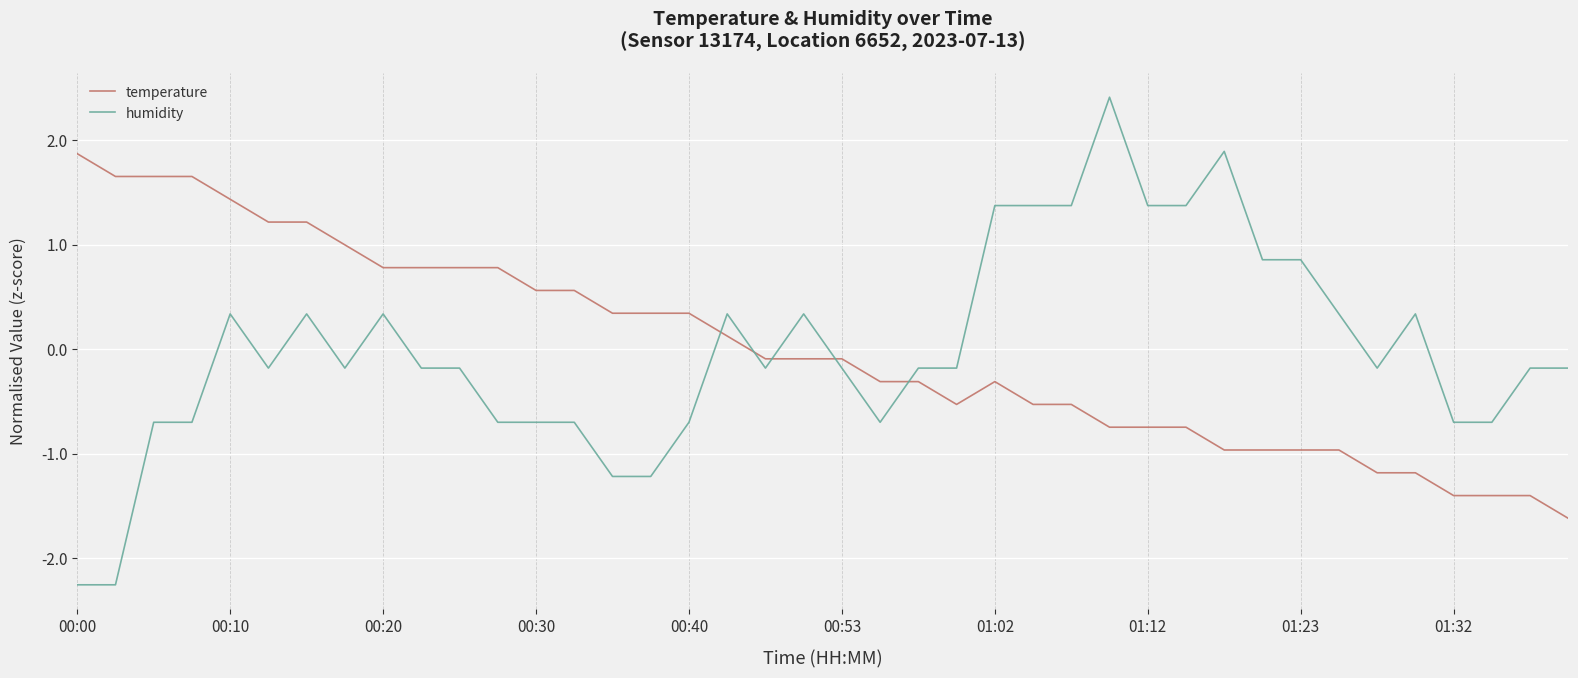

What are all the series names shown in the legend?

temperature, humidity